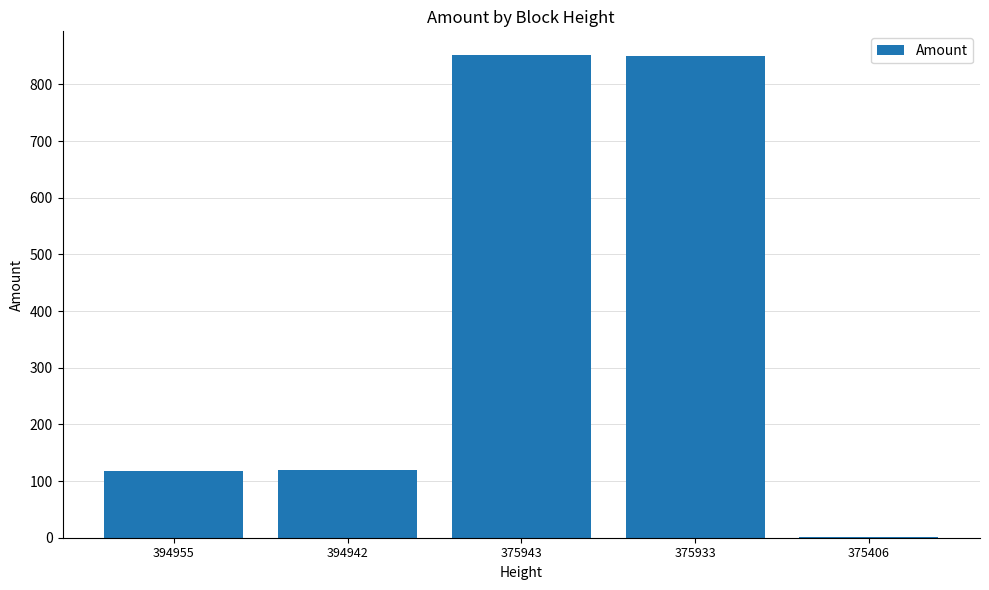

Which has a higher value, 375943 or 394955?

375943